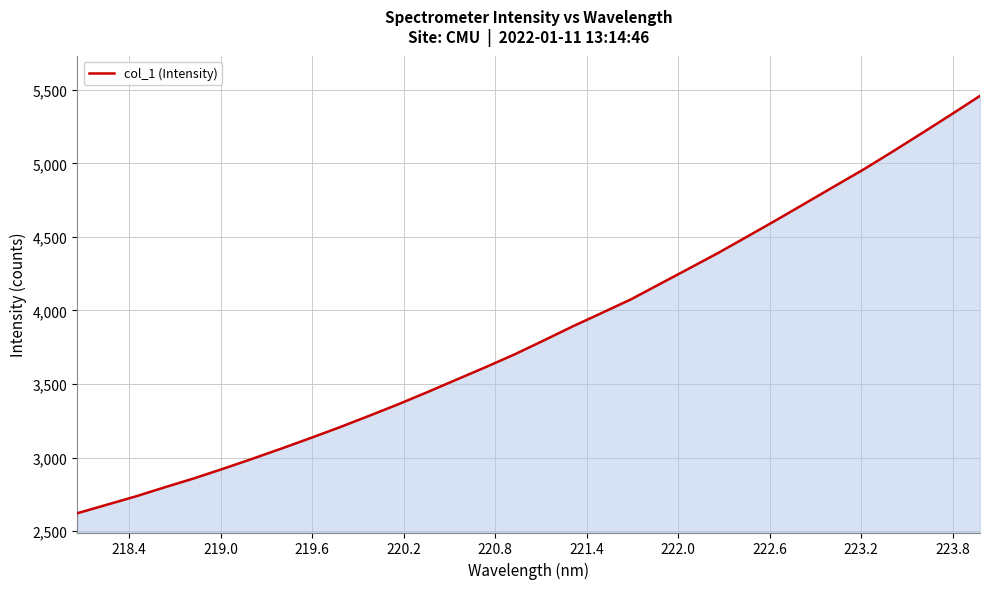

What is the minimum value shown in the chart?

2621.4